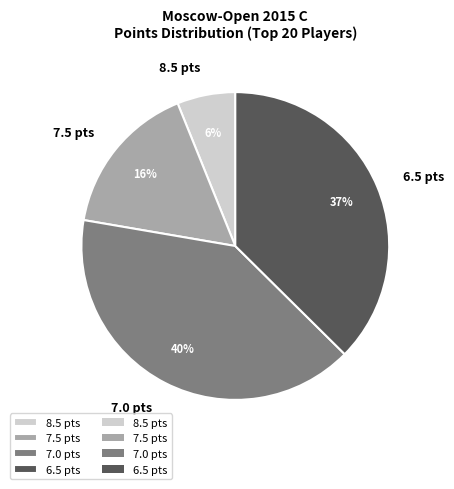

Is there any slice that represents more than half of the pie?

No